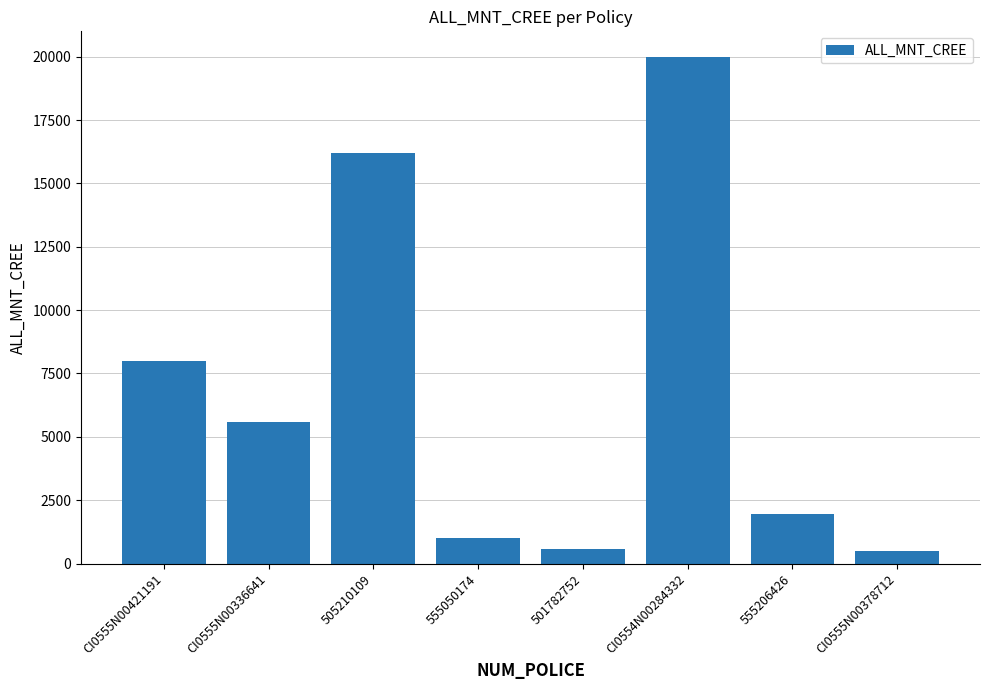

What is the value of the 1st bar from the left?

8000.0